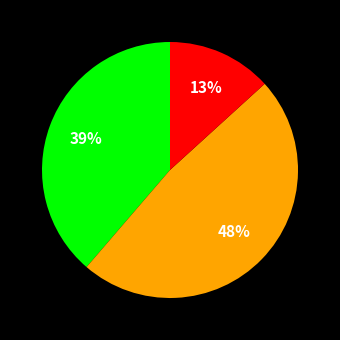

Does any single category account for the majority?

No